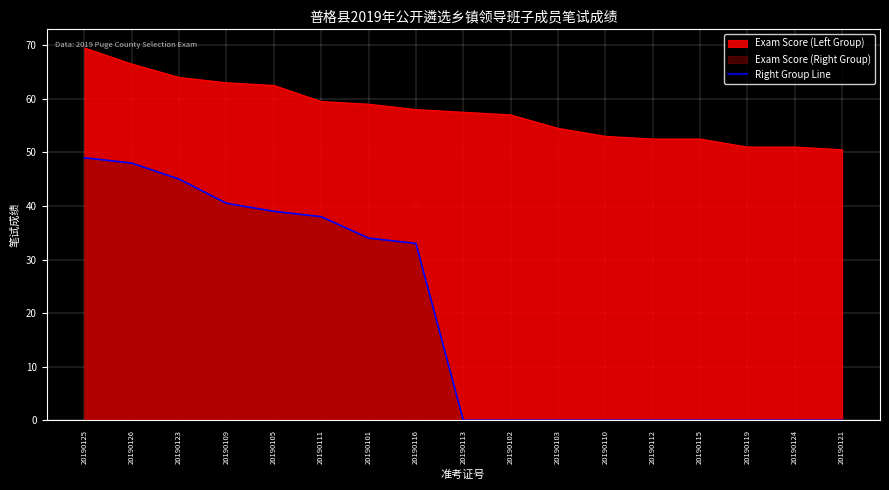

What is the sum of all values?

326.5